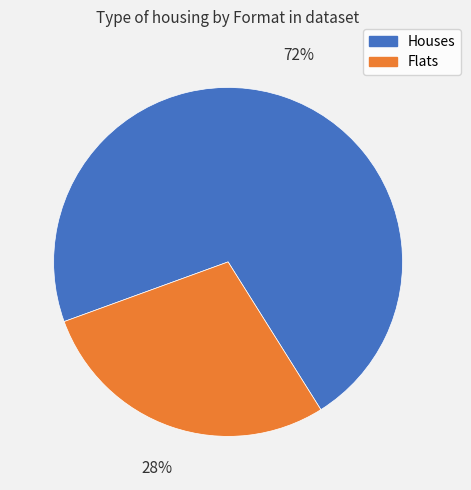

Do Houses and Flats together represent more than half of the pie?

Yes